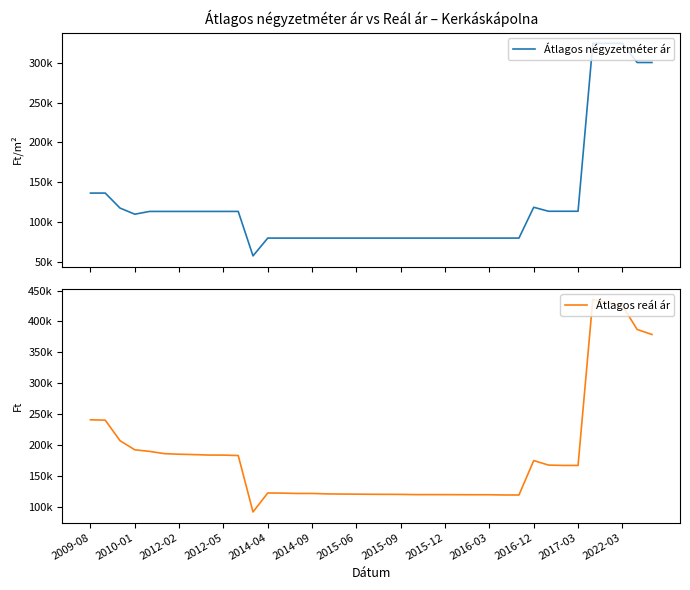

The Átlagos reál ár series shows 120673 at 2015-06. True or false?

True